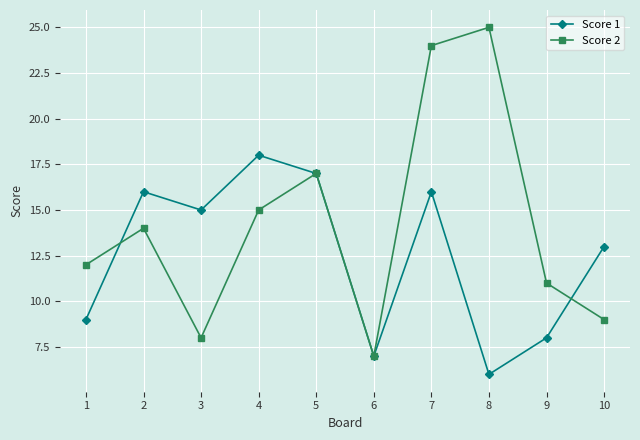

True or false: Score 2 has more than 2 interior local peaks.

True